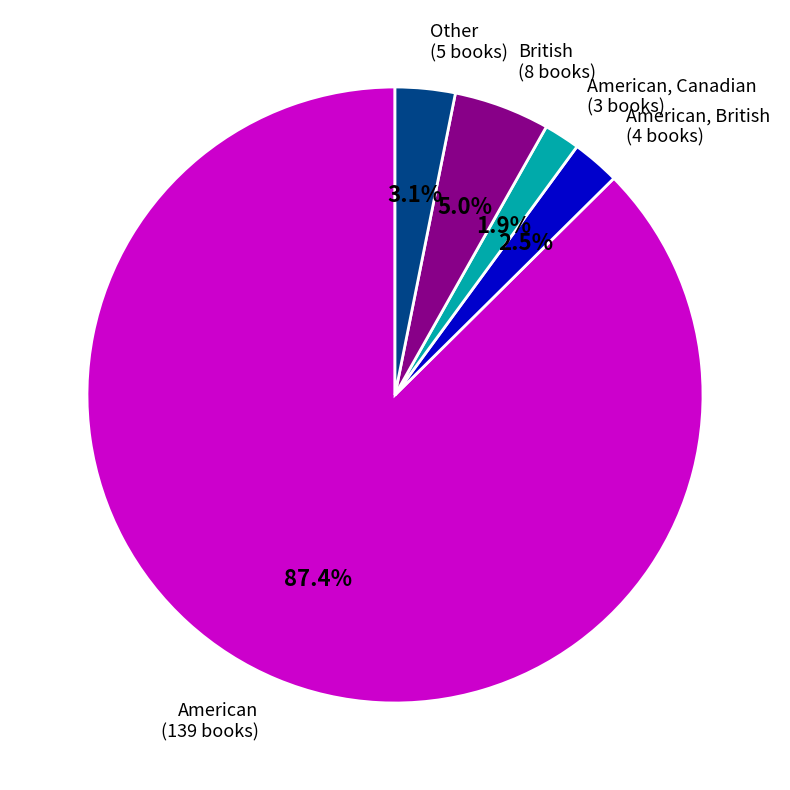

Approximately how many times larger is the value at British compared to Other?

1.6